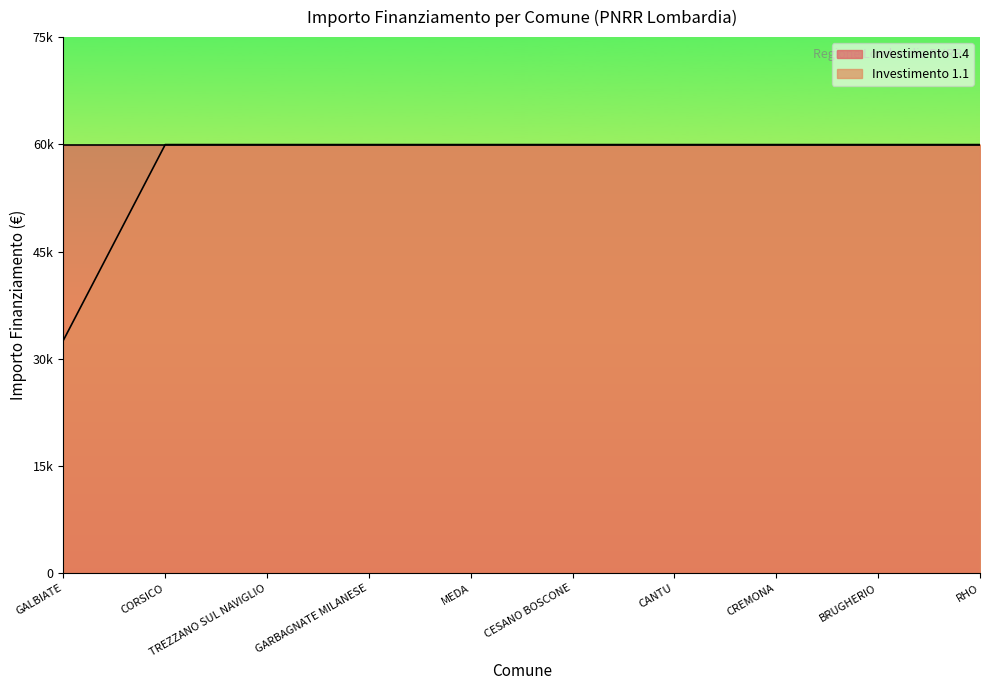

Approximately how many times larger is the value at CREMONA compared to GALBIATE?

1.8